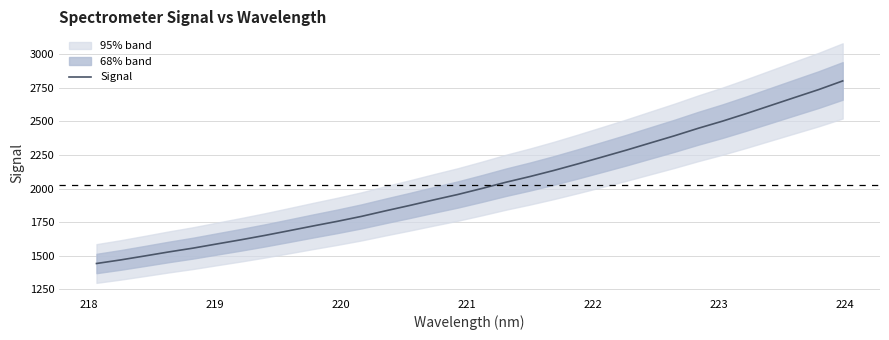

What is the difference between the maximum and minimum values?

1359.9